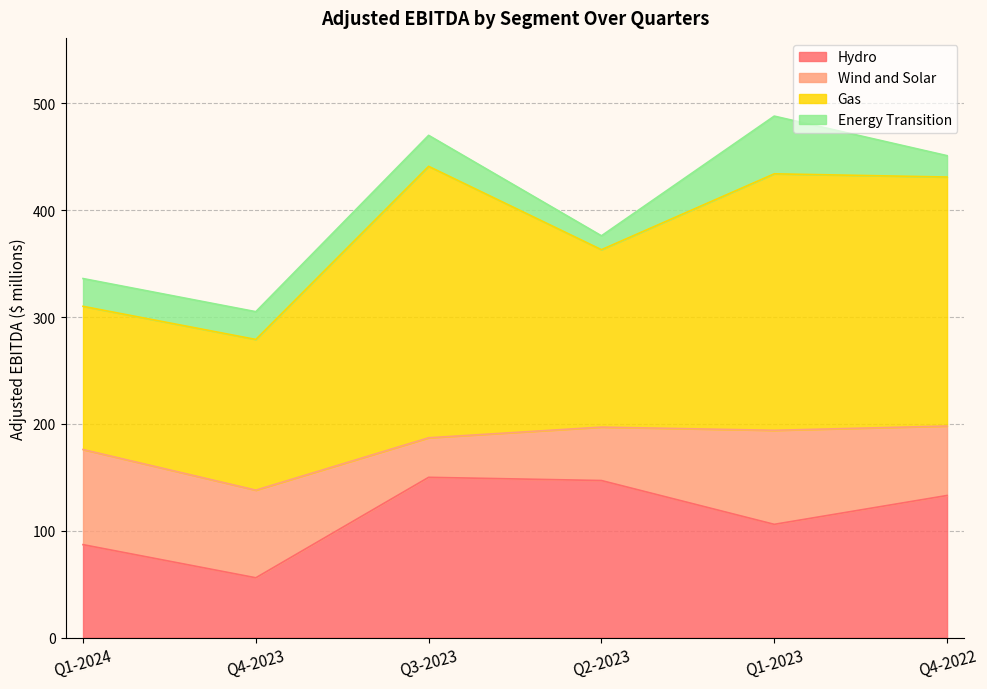

How many lines are shown in the chart?

4